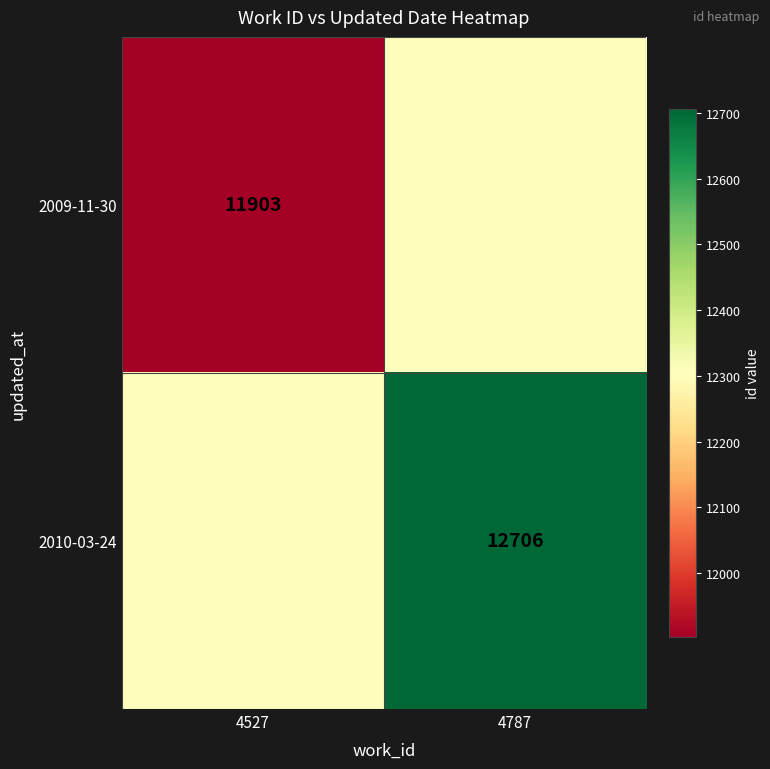

Is the value of 2009-11-30 at 4527 greater than the value of 2010-03-24 at 4787?

No